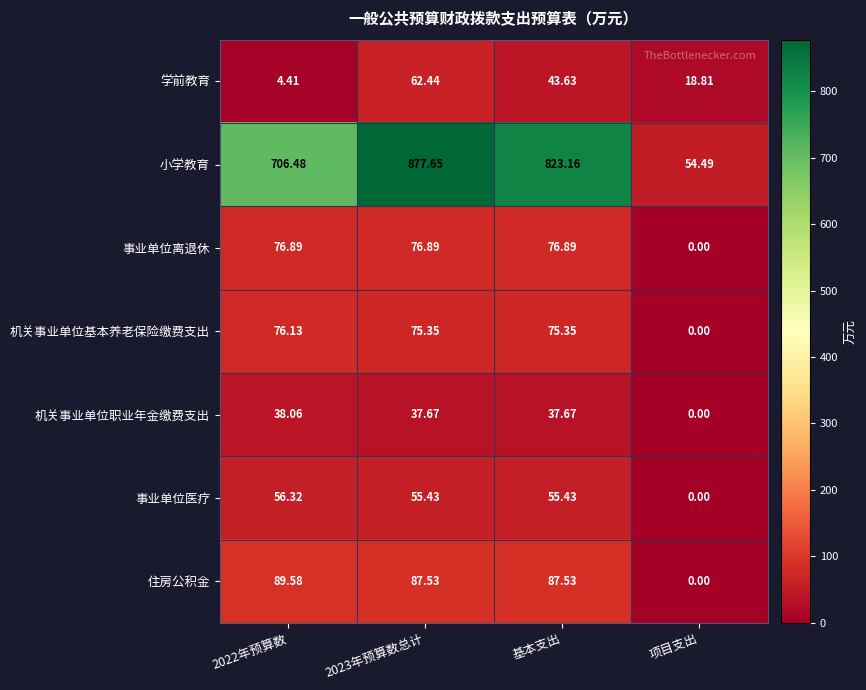

At which category is the sum across all series the highest?

2023年预算数总计